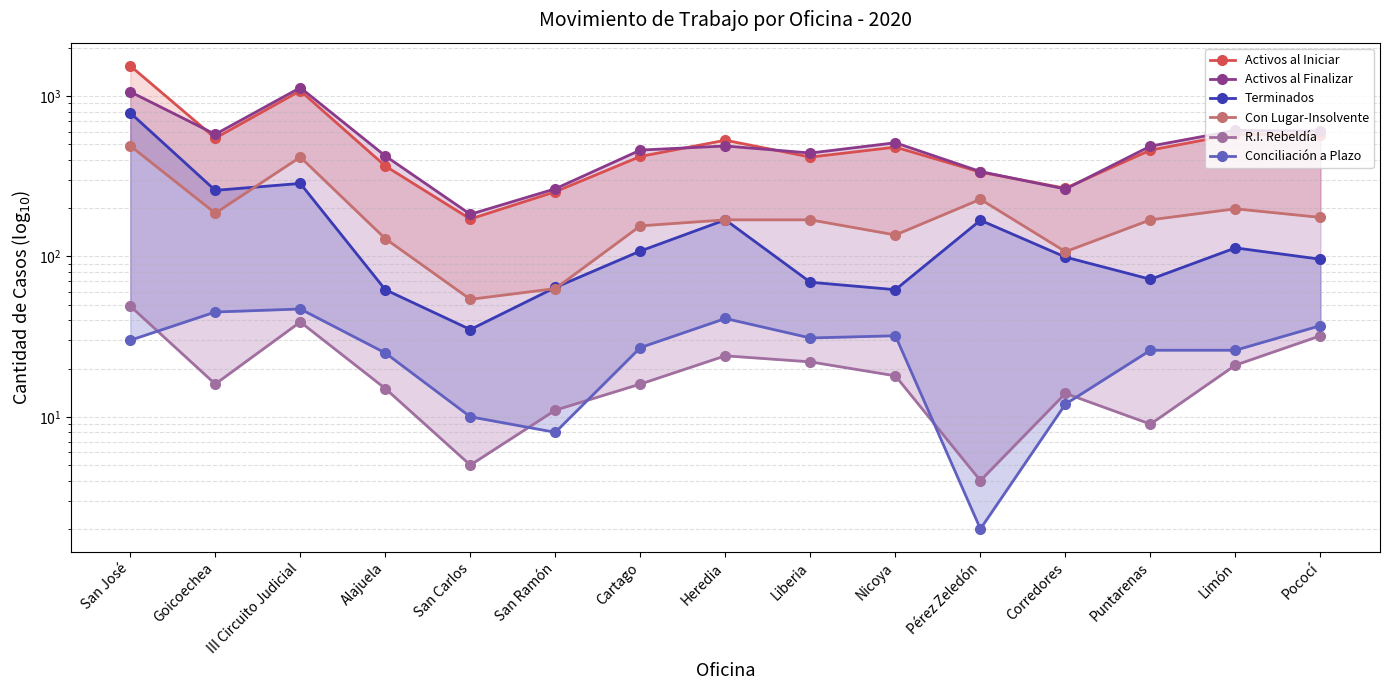

What is the difference between the Conciliación a Plazo values at Pérez Zeledón and San Ramón?

6